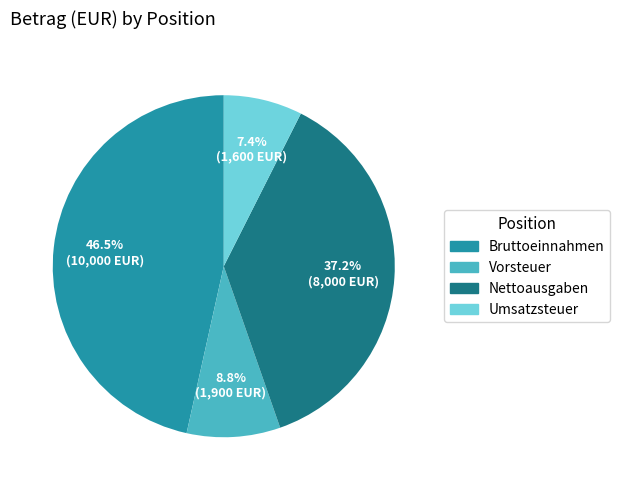

Which category has the biggest portion of the pie?

Bruttoeinnahmen